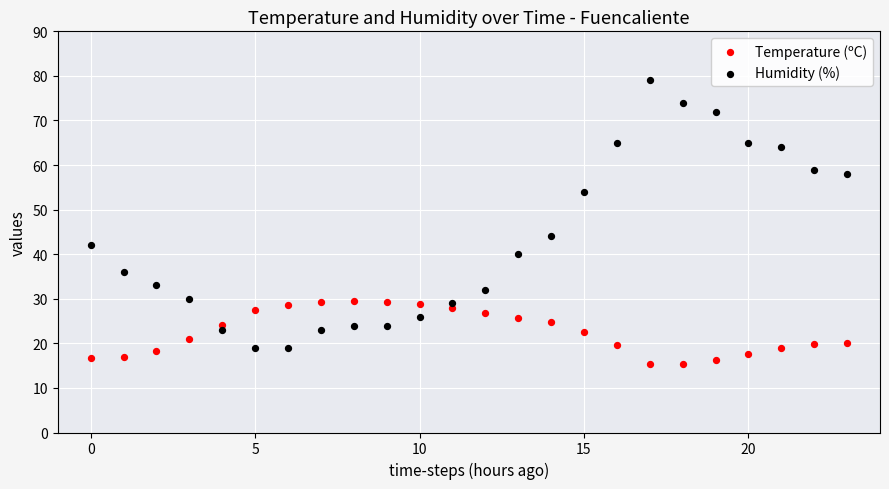

Across all data points, what is the range of Y values (max minus min)?

63.7